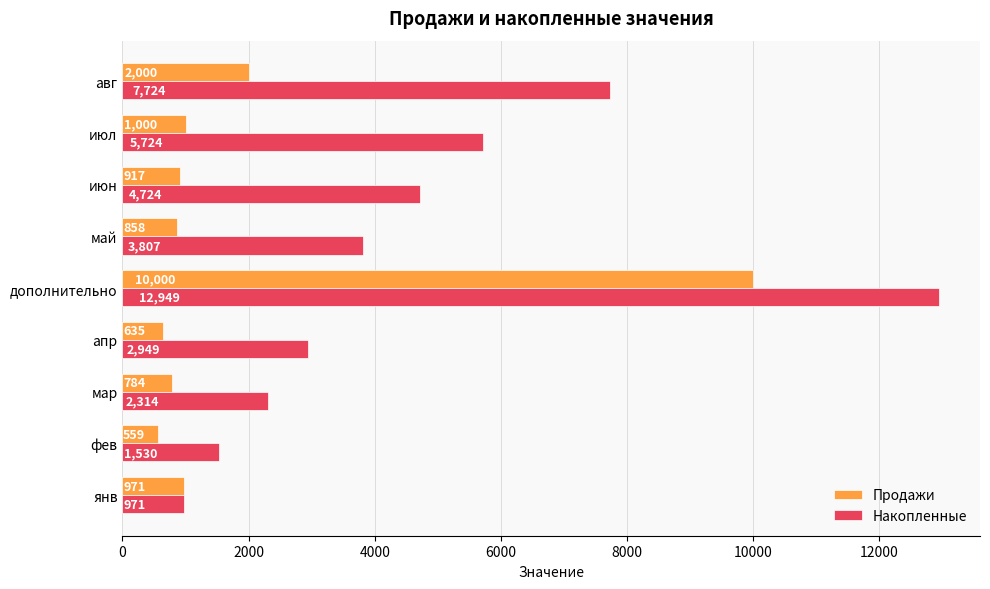

How many values in the Продажи series are below 917?

4